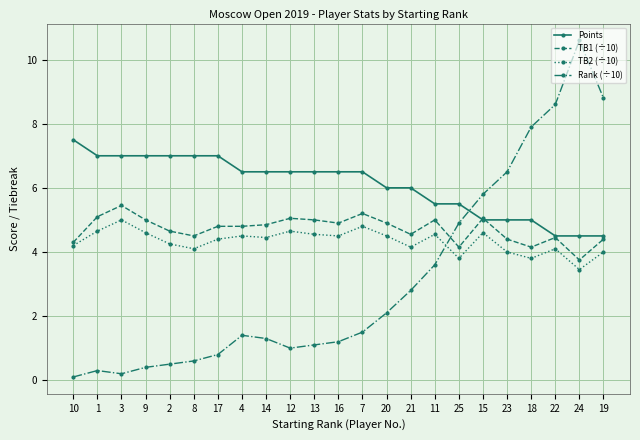

Count the Points values in the range 5 to 7.

19